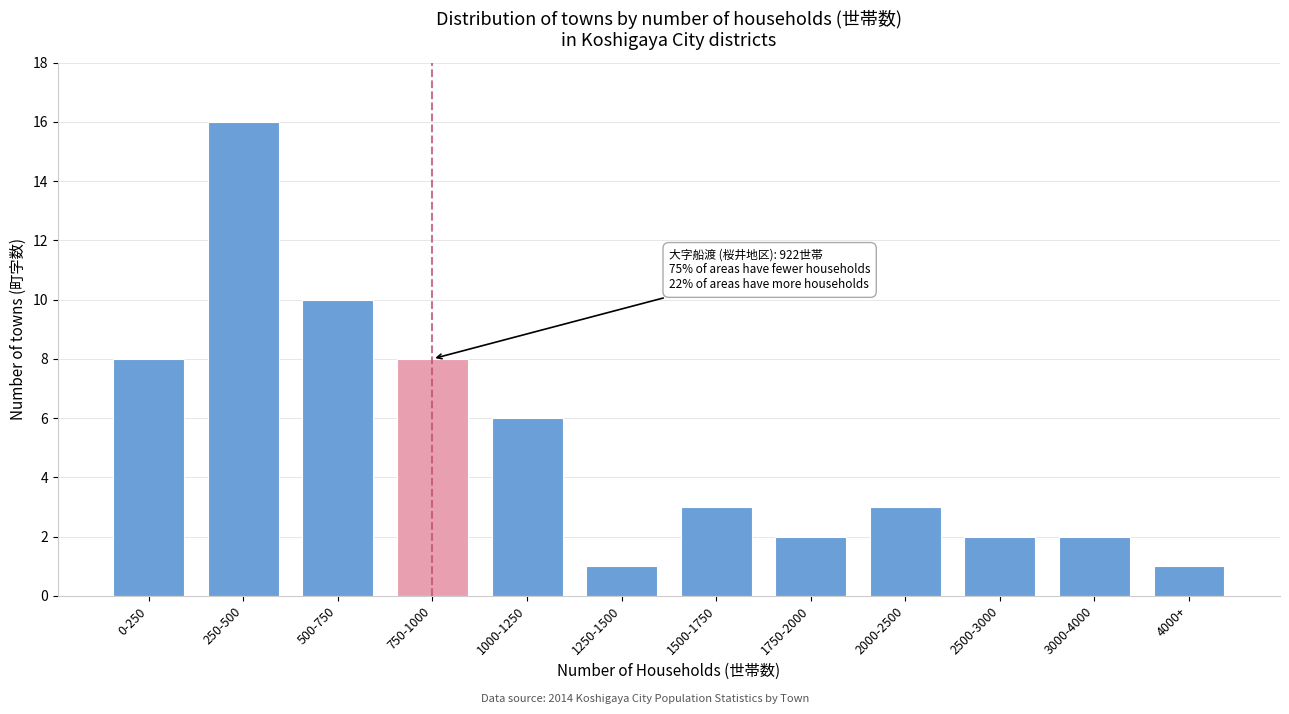

Reading left to right, what are all the values shown in this chart?

0-250=8	250-500=16	500-750=10	750-1000=8	1000-1250=6	1250-1500=1	1500-1750=3	1750-2000=2	2000-2500=3	2500-3000=2	3000-4000=2	4000+=1